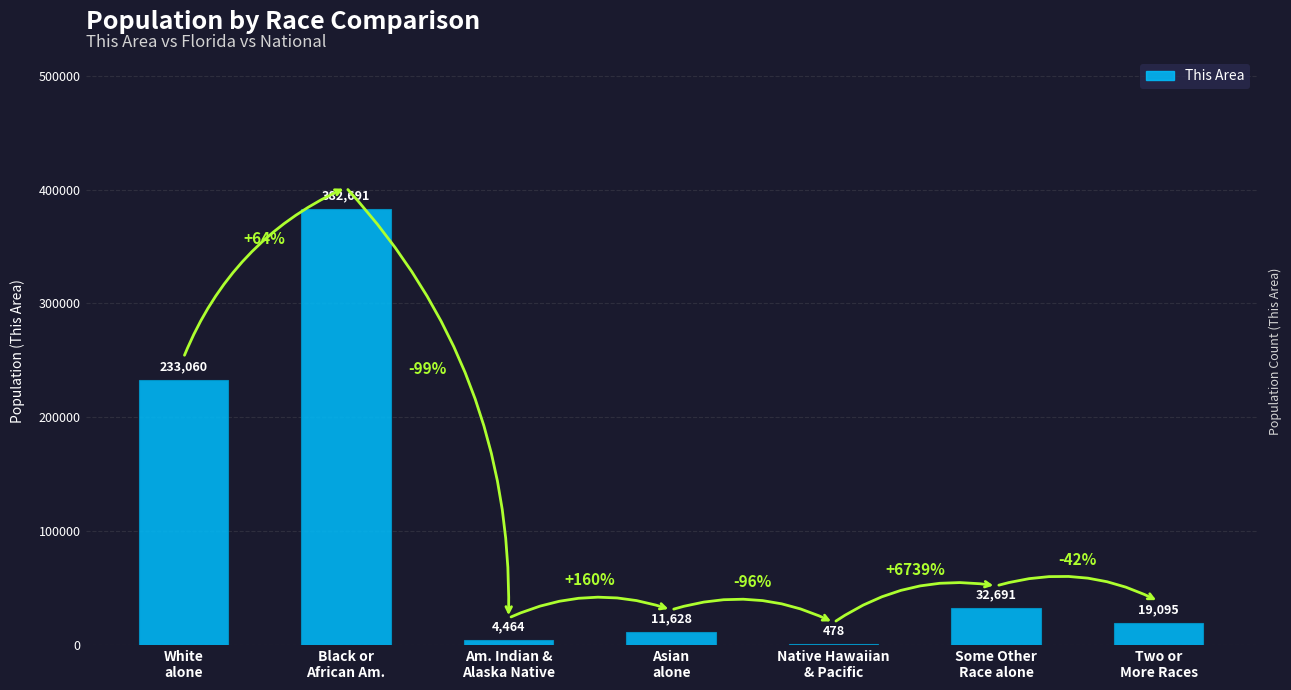

Where does the data first go above 19095?

White
alone